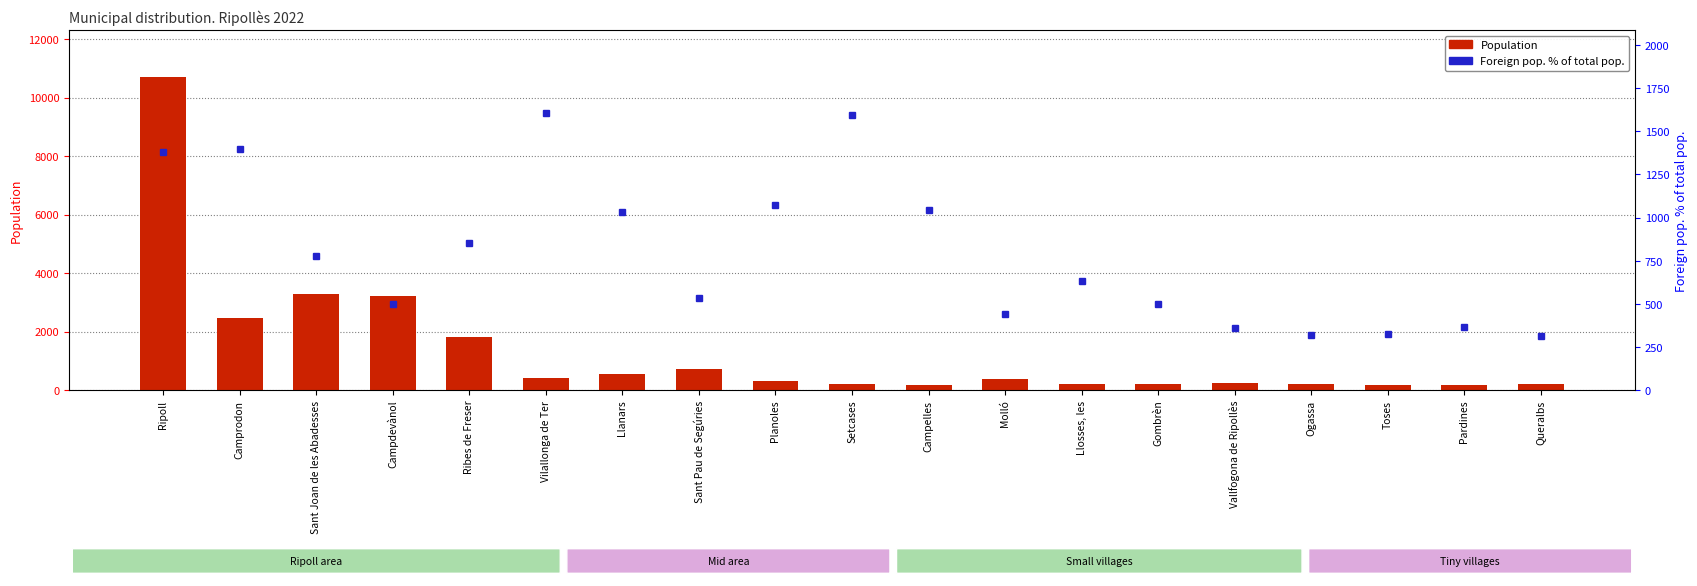

Reading left to right, extract all data points from this chart.

Population: 10703	2467	3279	3217	1810	411	532	732	308	201	163	363	206	200	224	221	185	165	191
Foreign pop. % of total: 1378	1398	778	497	851	1606	1034	533	1071	1592	1043	441	631	500	357	317	324	364	314